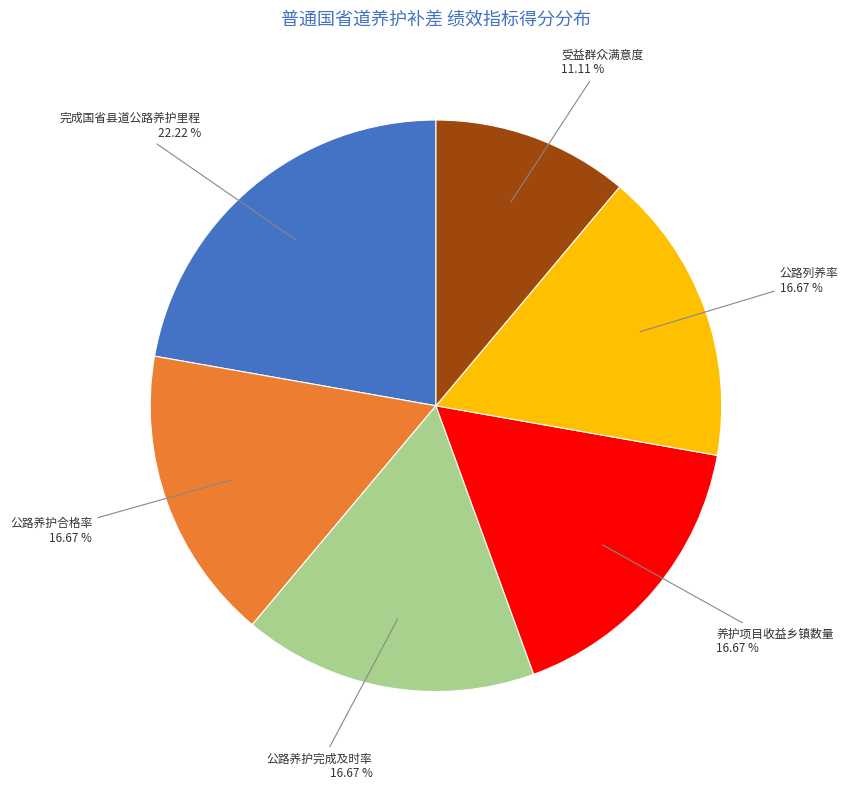

How many slices are in this pie chart?

6